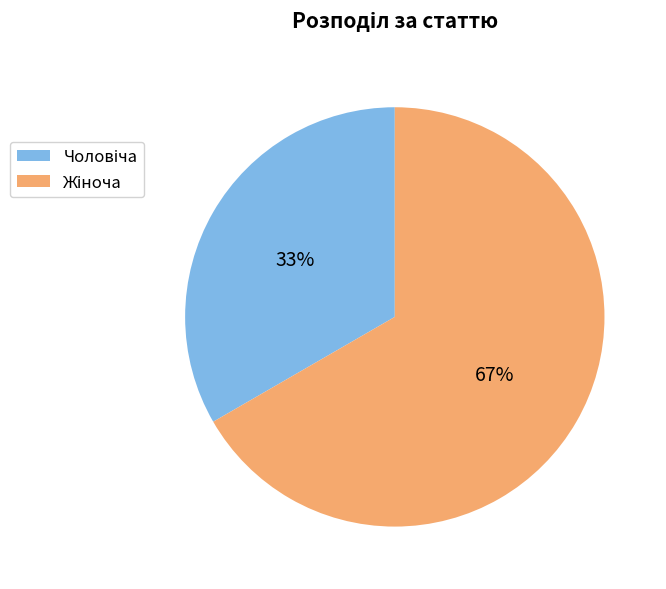

Count the number of slices in the pie.

2